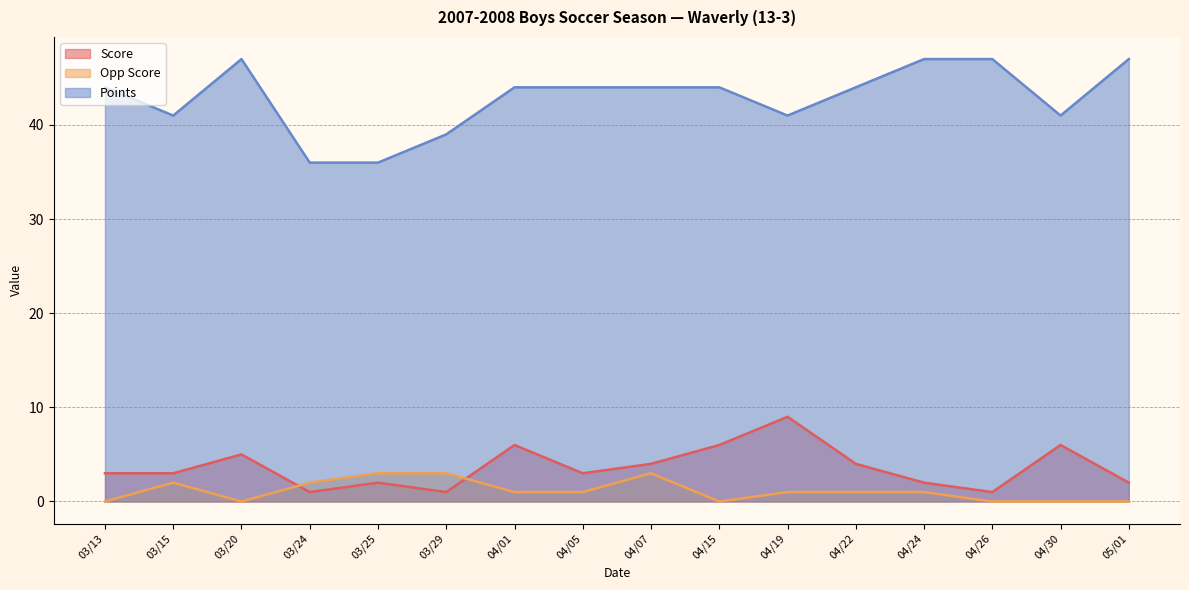

What is the difference between the highest and lowest values at 04/24?

46